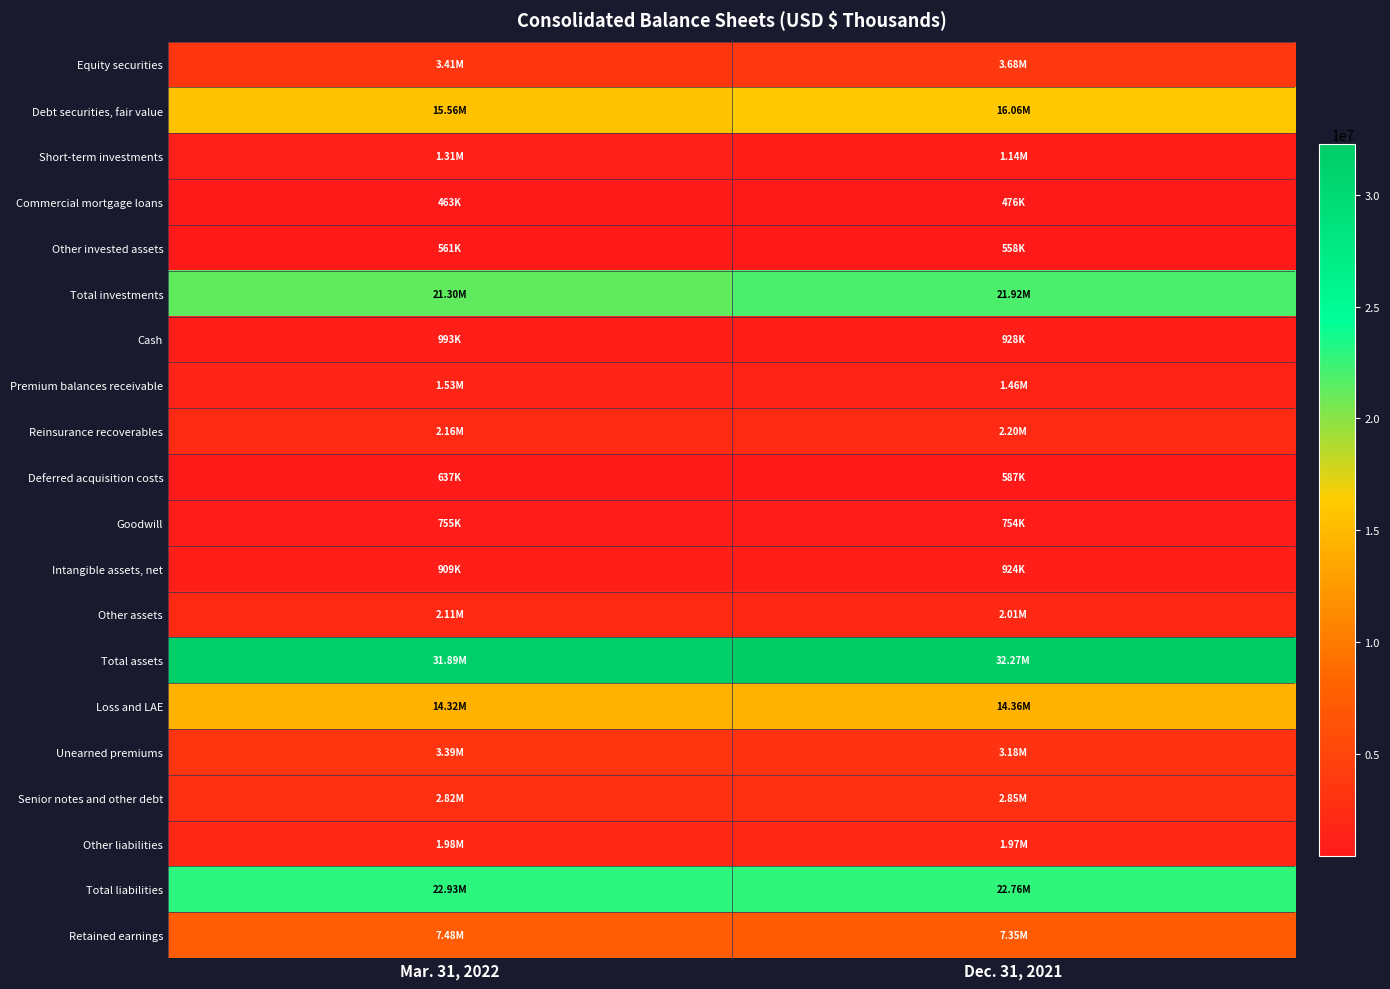

Reading left to right, extract all data points from this chart.

Equity securities: Mar. 31, 2022=3413525	Dec. 31, 2021=3683820
Debt securities, fair value: Mar. 31, 2022=15558624	Dec. 31, 2021=16061560
Short-term investments: Mar. 31, 2022=1305804	Dec. 31, 2021=1142258
Commercial mortgage loans: Mar. 31, 2022=462556	Dec. 31, 2021=475860
Other invested assets: Mar. 31, 2022=561195	Dec. 31, 2021=557800
Total investments: Mar. 31, 2022=21301704	Dec. 31, 2021=21921298
Cash: Mar. 31, 2022=993056	Dec. 31, 2021=927966
Premium balances receivable: Mar. 31, 2022=1528474	Dec. 31, 2021=1458679
Reinsurance recoverables: Mar. 31, 2022=2164653	Dec. 31, 2021=2195975
Deferred acquisition costs: Mar. 31, 2022=636654	Dec. 31, 2021=586753
Goodwill: Mar. 31, 2022=754648	Dec. 31, 2021=753607
Intangible assets, net: Mar. 31, 2022=909420	Dec. 31, 2021=924406
Other assets: Mar. 31, 2022=2114273	Dec. 31, 2021=2010335
Total assets: Mar. 31, 2022=31894427	Dec. 31, 2021=32268675
Loss and LAE: Mar. 31, 2022=14316367	Dec. 31, 2021=14357635
Unearned premiums: Mar. 31, 2022=3386395	Dec. 31, 2021=3179513
Senior notes and other debt: Mar. 31, 2022=2822777	Dec. 31, 2021=2847199
Other liabilities: Mar. 31, 2022=1982891	Dec. 31, 2021=1965943
Total liabilities: Mar. 31, 2022=22933261	Dec. 31, 2021=22764447
Retained earnings: Mar. 31, 2022=7478907	Dec. 31, 2021=7353226